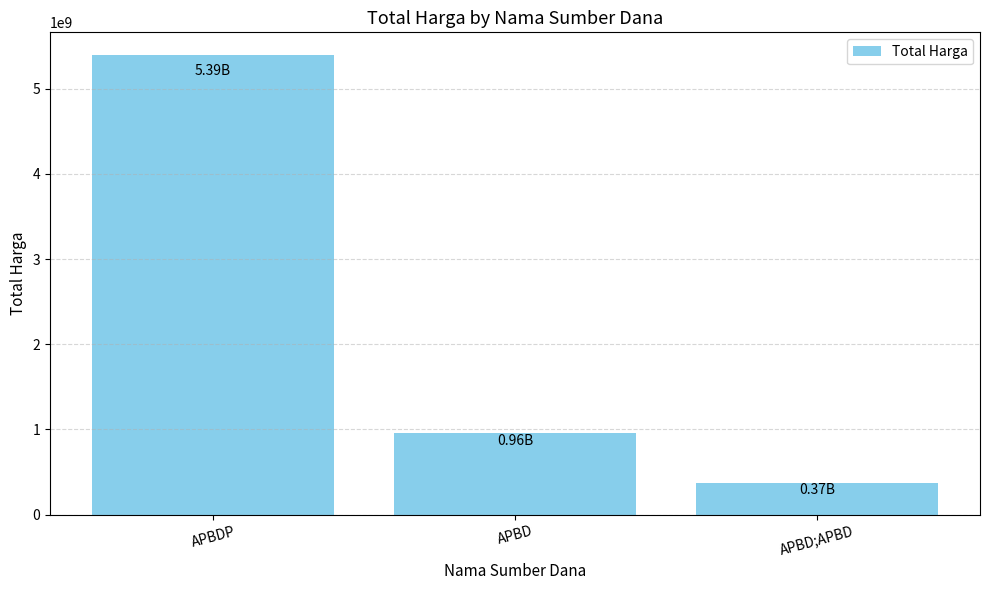

Reading left to right, list all the values displayed in this chart.

APBDP=5393143840	APBD=964089215	APBD;APBD=373404000